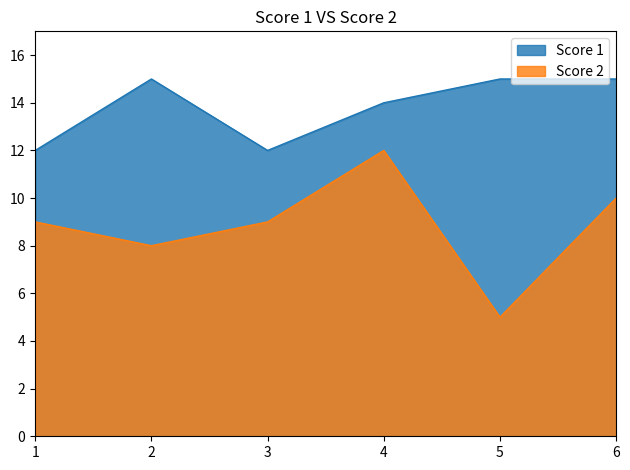

In Score 1, how many points are higher than both neighbors (excluding endpoints)?

1